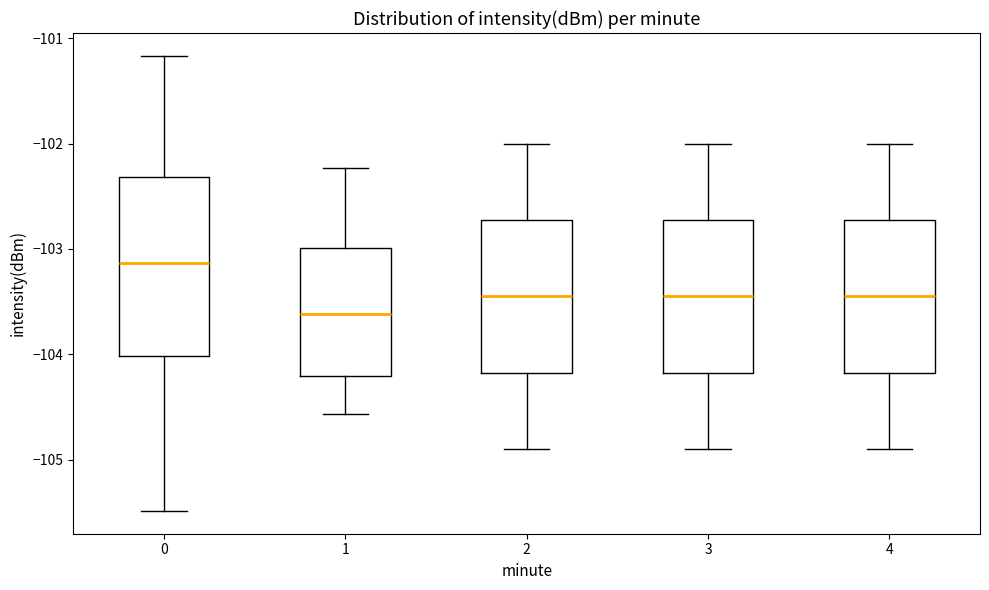

Reading left to right, transcribe this box plot: for each box, give where its median line is, the range the box spans, and where its two whiskers end, as read against the y-axis. The values are not printed on the chart, so give them approximately, as read against the axis.

0: median -103.1, box -104.0 to -102.3, whiskers -105.5 to -101.2
1: median -103.6, box -104.2 to -103.0, whiskers -104.6 to -102.2
2: median -103.4, box -104.2 to -102.7, whiskers -104.9 to -102.0
3: median -103.4, box -104.2 to -102.7, whiskers -104.9 to -102.0
4: median -103.4, box -104.2 to -102.7, whiskers -104.9 to -102.0